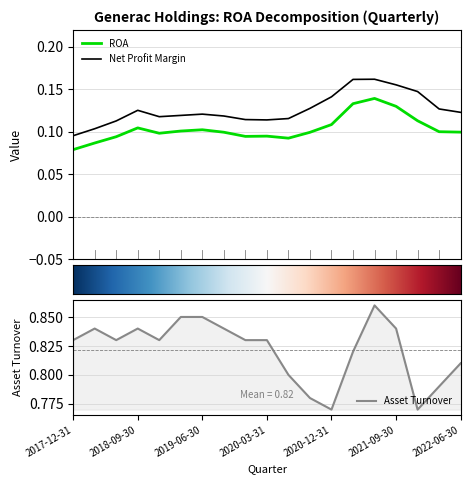

What is the sum of the ROA values at 2018-06-30 and 2021-09-30?

0.2